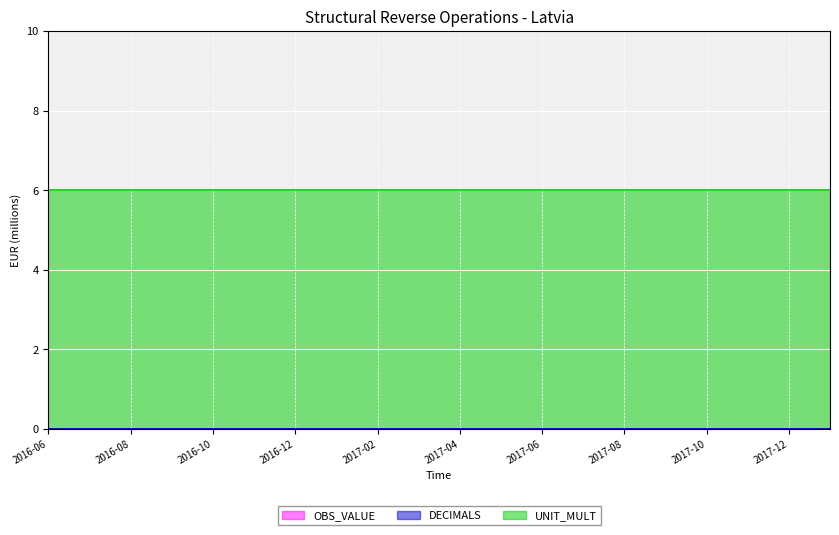

What is the average value of the UNIT_MULT series?

6